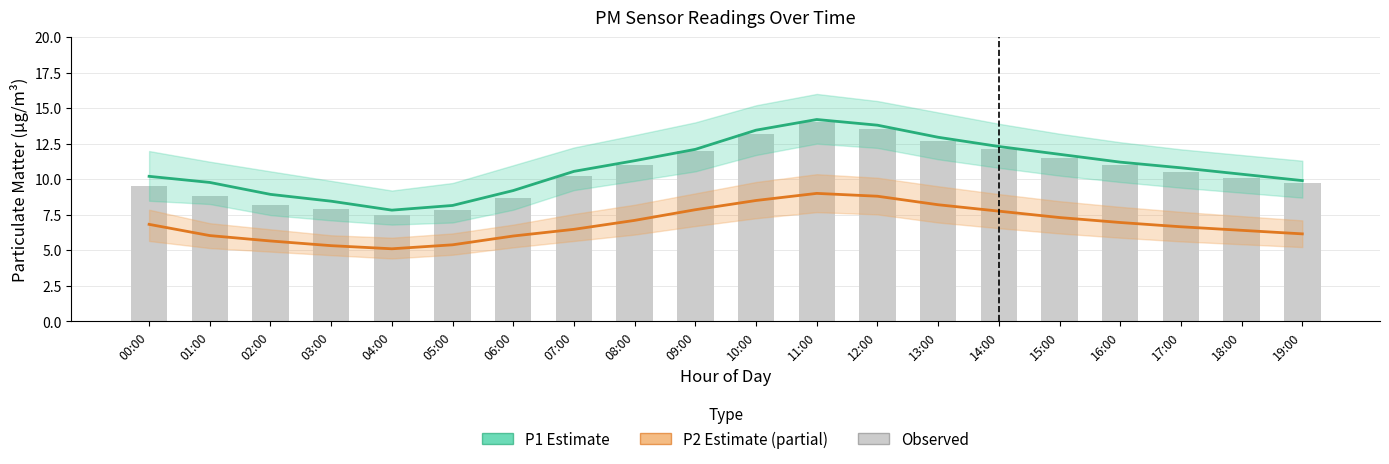

Rank the series at 12:00 from highest to lowest value.

P1 Estimate, Observed, P2 Estimate (partial)